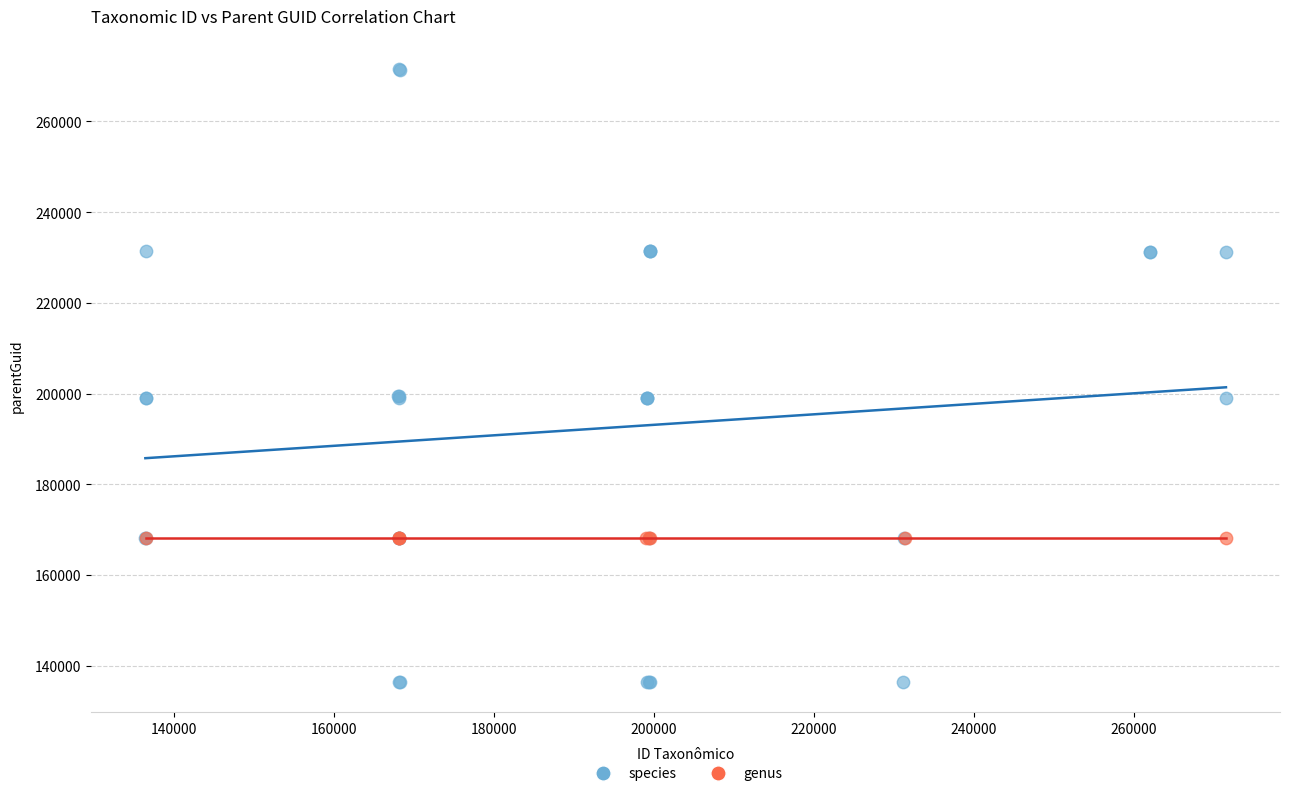

Which series reaches the minimum Y coordinate?

species